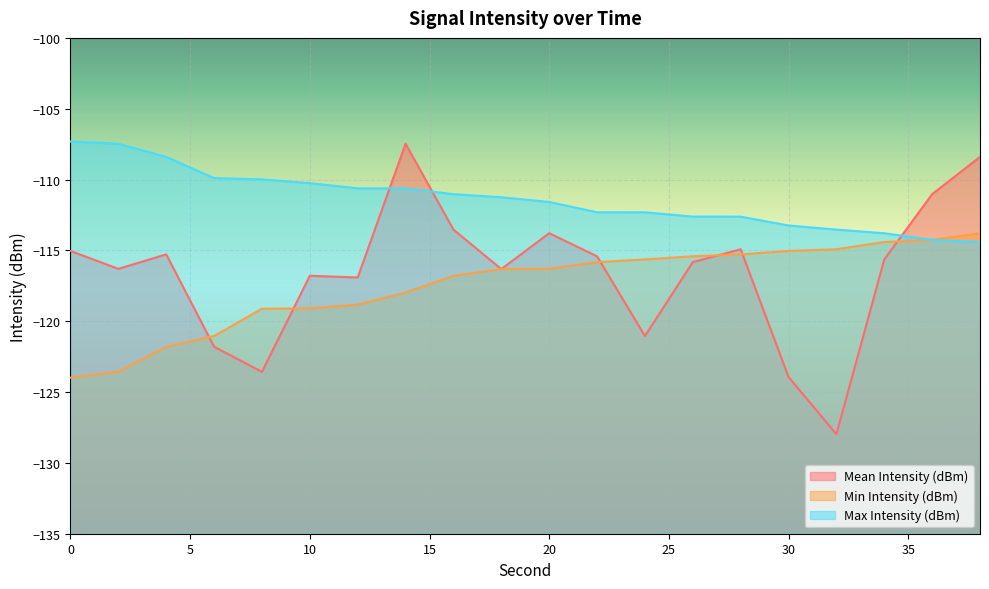

Reading right to left, transcribe all the data shown in this chart.

Mean Intensity (dBm): 38=-108.4	36=-111.0	34=-115.6	32=-128.0	30=-123.9	28=-114.9	26=-115.8	24=-121.0	22=-115.4	20=-113.8	18=-116.3	16=-113.5	14=-107.5	12=-116.9	10=-116.8	8=-123.6	6=-121.8	4=-115.3	2=-116.3	0=-115.0
Min Intensity (dBm): 38=-113.8	36=-114.3	34=-114.4	32=-114.9	30=-115.0	28=-115.3	26=-115.4	24=-115.6	22=-115.8	20=-116.3	18=-116.3	16=-116.8	14=-118.0	12=-118.8	10=-119.1	8=-119.1	6=-121.0	4=-121.8	2=-123.6	0=-124.0
Max Intensity (dBm): 38=-114.4	36=-114.3	34=-113.8	32=-113.5	30=-113.2	28=-112.6	26=-112.6	24=-112.3	22=-112.3	20=-111.6	18=-111.2	16=-111.0	14=-110.6	12=-110.6	10=-110.3	8=-110.0	6=-109.9	4=-108.4	2=-107.5	0=-107.3